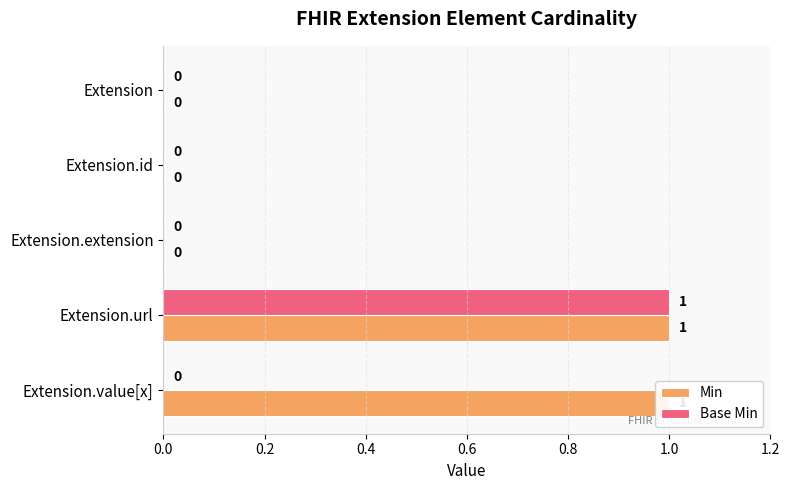

How many positive values does the Base Min series have?

1